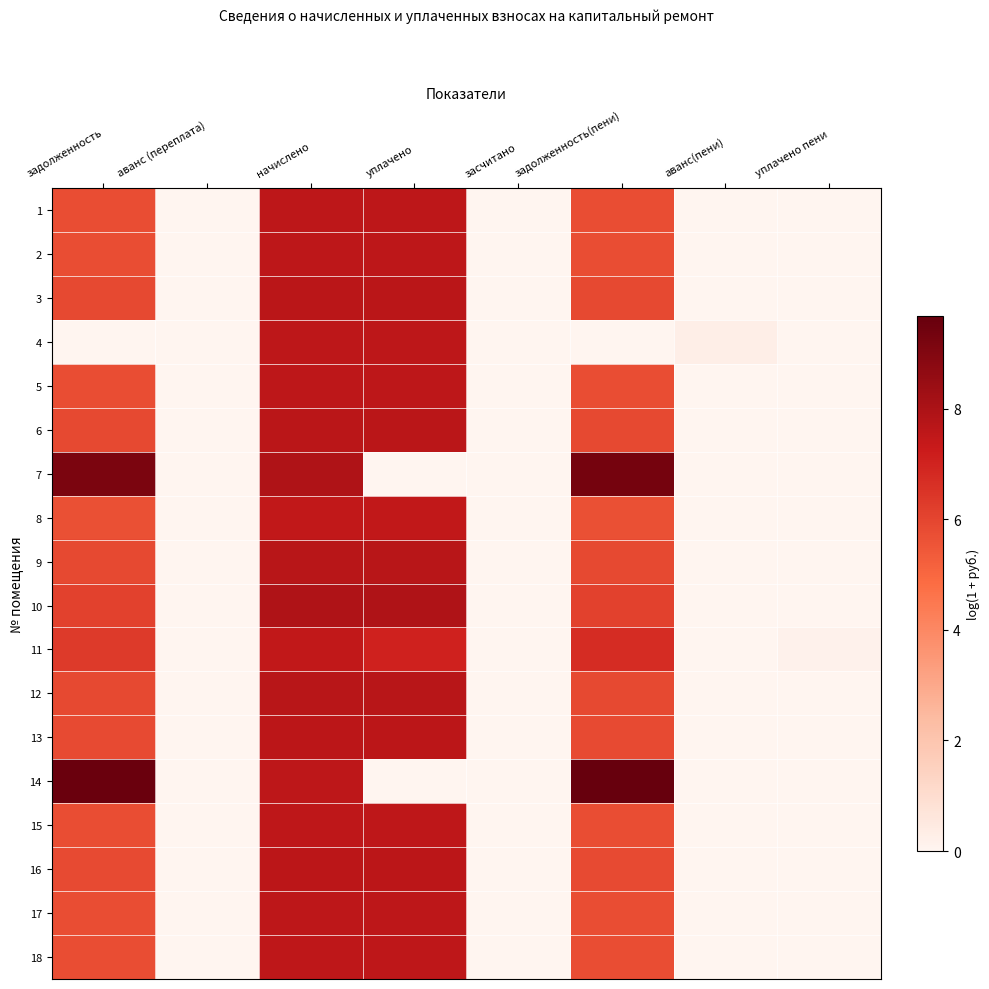

Reading left to right, extract all data points from this chart.

1: задолженность=5.8	аванс (переплата)=0.0	начислено=7.6	уплачено=7.6	засчитано=0.0	задолженность(пени)=5.8	аванс(пени)=0.0	уплачено пени=0.0
2: задолженность=5.8	аванс (переплата)=0.0	начислено=7.6	уплачено=7.6	засчитано=0.0	задолженность(пени)=5.8	аванс(пени)=0.0	уплачено пени=0.0
3: задолженность=5.9	аванс (переплата)=0.0	начислено=7.7	уплачено=7.7	засчитано=0.0	задолженность(пени)=5.9	аванс(пени)=0.0	уплачено пени=0.0
4: задолженность=0.0	аванс (переплата)=0.0	начислено=7.6	уплачено=7.6	засчитано=0.0	задолженность(пени)=0.0	аванс(пени)=0.3	уплачено пени=0.0
5: задолженность=5.8	аванс (переплата)=0.0	начислено=7.6	уплачено=7.6	засчитано=0.0	задолженность(пени)=5.8	аванс(пени)=0.0	уплачено пени=0.0
6: задолженность=5.9	аванс (переплата)=0.0	начислено=7.7	уплачено=7.7	засчитано=0.0	задолженность(пени)=5.9	аванс(пени)=0.0	уплачено пени=0.0
7: задолженность=9.2	аванс (переплата)=0.0	начислено=7.9	уплачено=0.0	засчитано=0.0	задолженность(пени)=9.3	аванс(пени)=0.0	уплачено пени=0.0
8: задолженность=5.7	аванс (переплата)=0.0	начислено=7.5	уплачено=7.5	засчитано=0.0	задолженность(пени)=5.7	аванс(пени)=0.0	уплачено пени=0.0
9: задолженность=5.9	аванс (переплата)=0.0	начислено=7.7	уплачено=7.7	засчитано=0.0	задолженность(пени)=5.9	аванс(пени)=0.0	уплачено пени=0.0
10: задолженность=6.1	аванс (переплата)=0.0	начислено=7.9	уплачено=7.9	засчитано=0.0	задолженность(пени)=6.1	аванс(пени)=0.0	уплачено пени=0.0
11: задолженность=6.3	аванс (переплата)=0.0	начислено=7.4	уплачено=7.0	засчитано=0.0	задолженность(пени)=6.8	аванс(пени)=0.0	уплачено пени=0.2
12: задолженность=5.9	аванс (переплата)=0.0	начислено=7.7	уплачено=7.7	засчитано=0.0	задолженность(пени)=5.9	аванс(пени)=0.0	уплачено пени=0.0
13: задолженность=5.8	аванс (переплата)=0.0	начислено=7.6	уплачено=7.6	засчитано=0.0	задолженность(пени)=5.8	аванс(пени)=0.0	уплачено пени=0.0
14: задолженность=9.6	аванс (переплата)=0.0	начислено=7.6	уплачено=0.0	засчитано=0.0	задолженность(пени)=9.7	аванс(пени)=0.0	уплачено пени=0.0
15: задолженность=5.8	аванс (переплата)=0.0	начислено=7.5	уплачено=7.5	засчитано=0.0	задолженность(пени)=5.8	аванс(пени)=0.0	уплачено пени=0.0
16: задолженность=5.8	аванс (переплата)=0.0	начислено=7.6	уплачено=7.6	засчитано=0.0	задолженность(пени)=5.8	аванс(пени)=0.0	уплачено пени=0.0
17: задолженность=5.8	аванс (переплата)=0.0	начислено=7.6	уплачено=7.6	засчитано=0.0	задолженность(пени)=5.8	аванс(пени)=0.0	уплачено пени=0.0
18: задолженность=5.8	аванс (переплата)=0.0	начислено=7.5	уплачено=7.5	засчитано=0.0	задолженность(пени)=5.8	аванс(пени)=0.0	уплачено пени=0.0